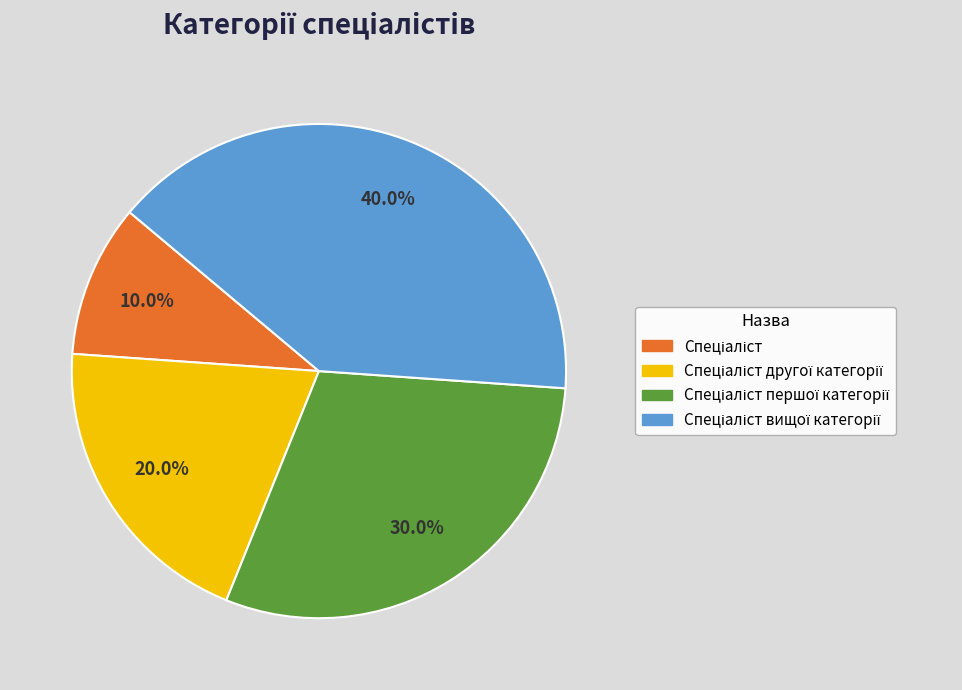

Does any single category account for the majority?

No